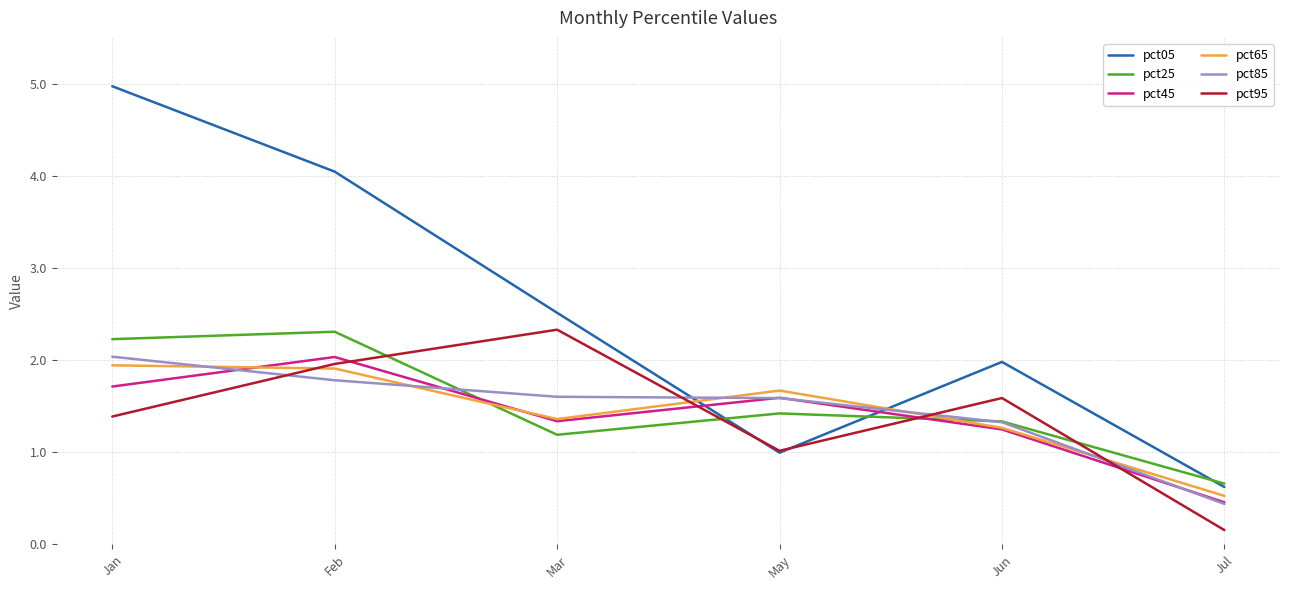

At how many categories does at least one series exceed 1?

5